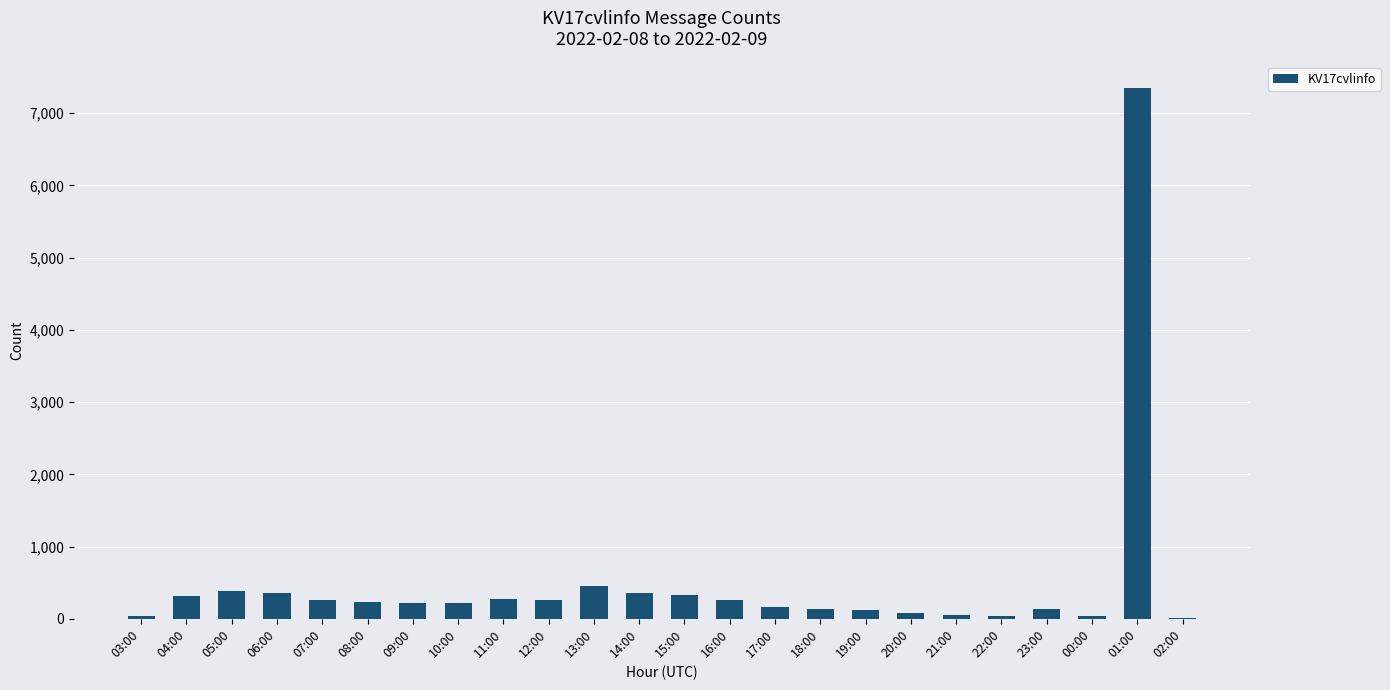

Is it true that the value at 04:00 is 321?

True